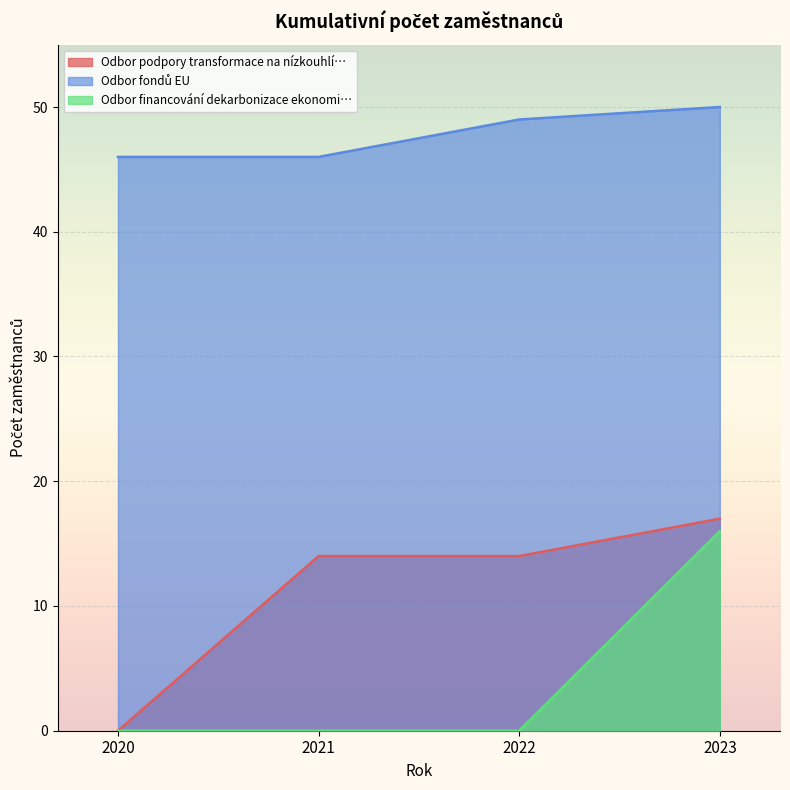

What are all the series names shown in the legend?

Odbor podpory transformace na nízkouhlí…, Odbor fondů EU, Odbor financování dekarbonizace ekonomi…